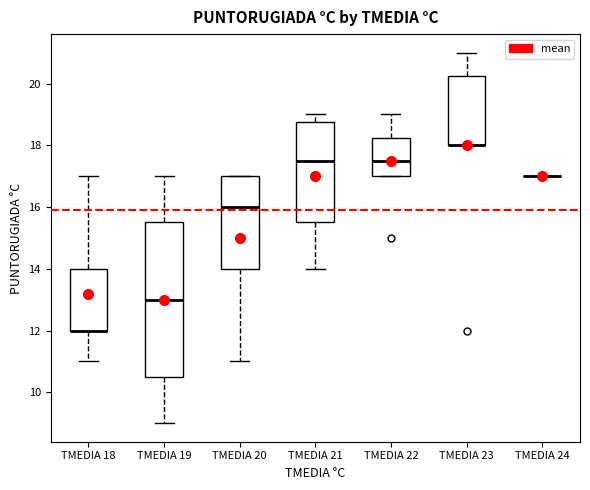

Reading left to right, transcribe this box plot: for each box, give where its median line is, the range the box spans, and where its two whiskers end, as read against the y-axis. The values are not printed on the chart, so give them approximately, as read against the axis.

TMEDIA 18: median 12.0 (drawn on the box's lower edge), box 12.0 to 14.0, whiskers 11.0 to 17.0
TMEDIA 19: median 13.0, box 10.6 to 15.6, whiskers 9.0 to 17.0
TMEDIA 20: median 16.0, box 14.0 to 17.0, whiskers 11.0 to 17.0
TMEDIA 21: median 17.6, box 15.6 to 18.8, whiskers 14.0 to 19.0
TMEDIA 22: median 17.6, box 17.0 to 18.2, whiskers 17.0 to 19.0
TMEDIA 23: median 18.0 (drawn on the box's lower edge), box 18.0 to 20.2, whiskers 18.0 to 21.0
TMEDIA 24: box collapsed to a line at 17.0, whiskers 17.0 to 17.0